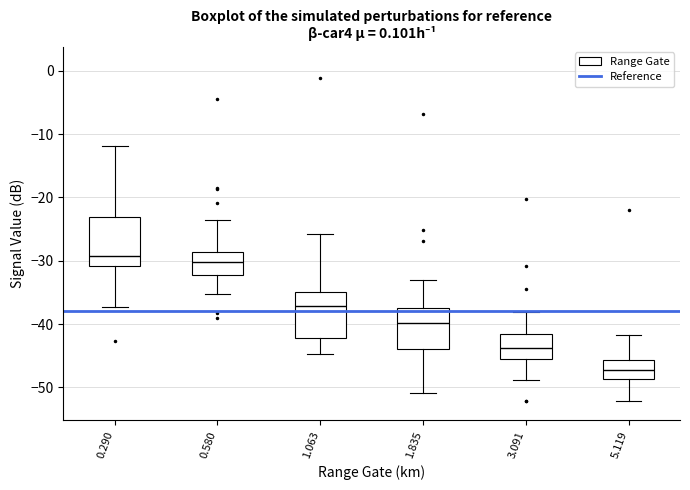

Reading left to right, transcribe this box plot: for each box, give where its median line is, the range the box spans, and where its two whiskers end, as read against the y-axis. The values are not printed on the chart, so give them approximately, as read against the axis.

0.290: median -29, box -31 to -23, whiskers -37 to -12
0.580: median -30, box -32 to -29, whiskers -35 to -24
1.063: median -37, box -42 to -35, whiskers -45 to -26
1.835: median -40, box -44 to -37, whiskers -51 to -33
3.091: median -44, box -45 to -41, whiskers -49 to -38
5.119: median -47, box -49 to -46, whiskers -52 to -42